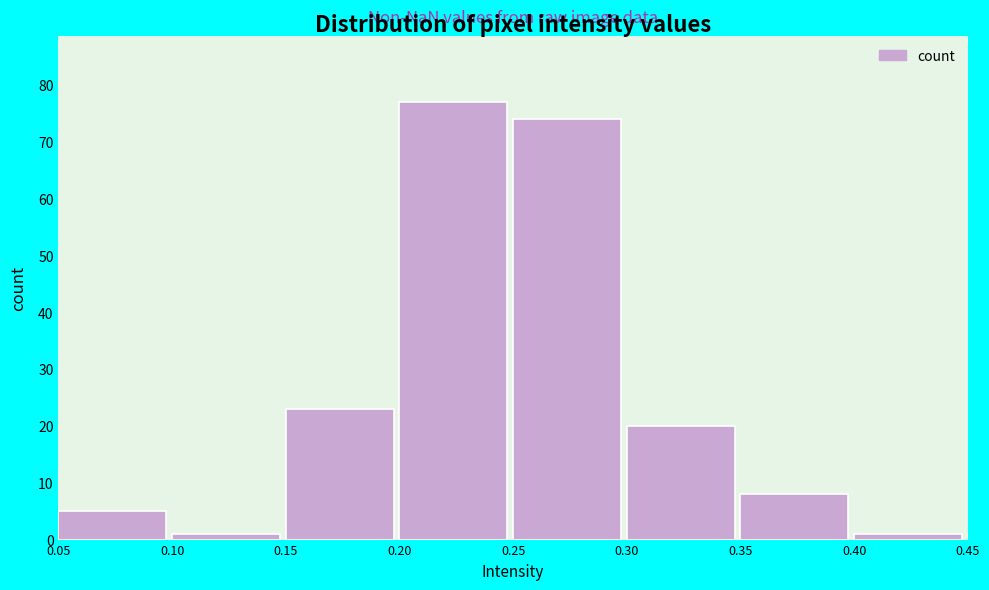

Reading left to right, list every bar in this chart as the range it spans on the x-axis followed by its height. The values are not printed on the chart, so give them approximately, as read against the axis.

0.05 to 0.10: 5
0.10 to 0.15: 1
0.15 to 0.20: 23
0.20 to 0.25: 77
0.25 to 0.30: 74
0.30 to 0.35: 20
0.35 to 0.40: 8
0.40 to 0.45: 1